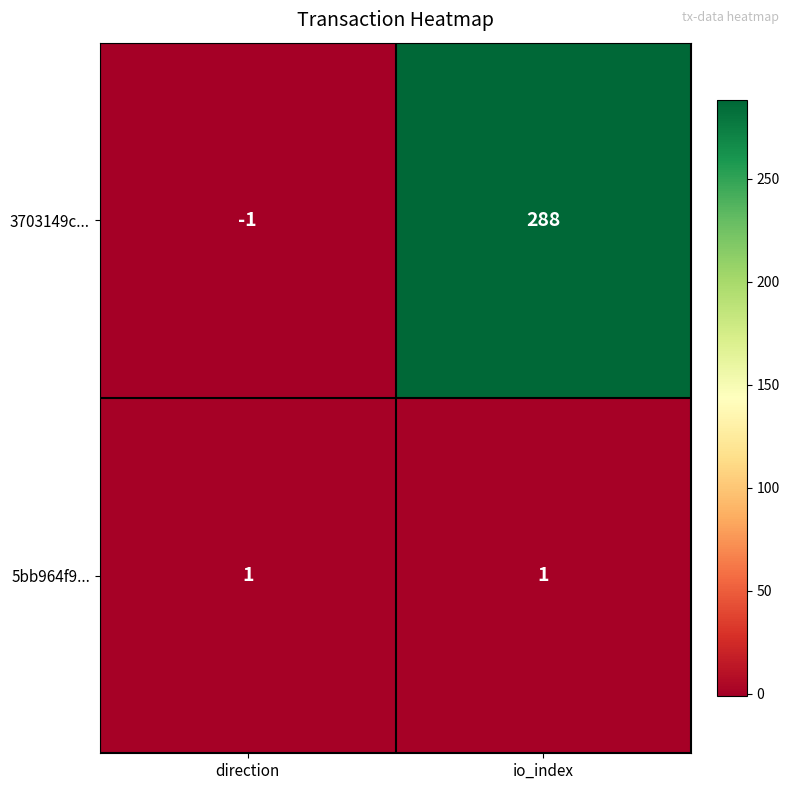

Rank the series at direction from highest to lowest value.

5bb964f9..., 3703149c...